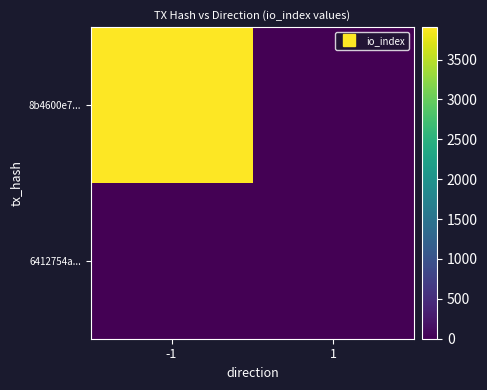

Rank the series at 1 from highest to lowest value.

8b4600e7..., 6412754a...